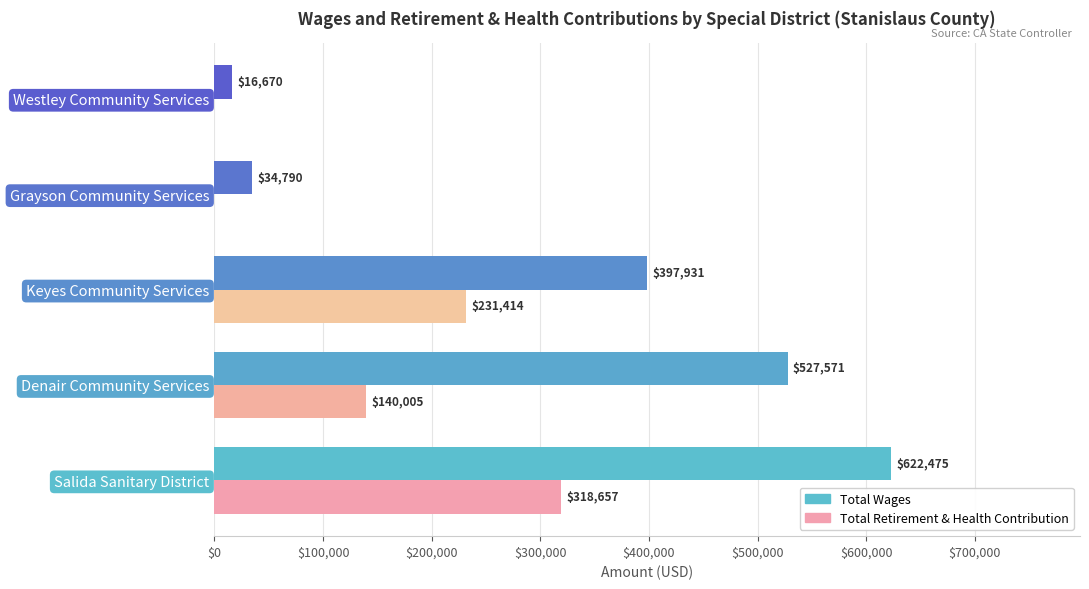

Which series has the largest total across all categories?

Total Wages